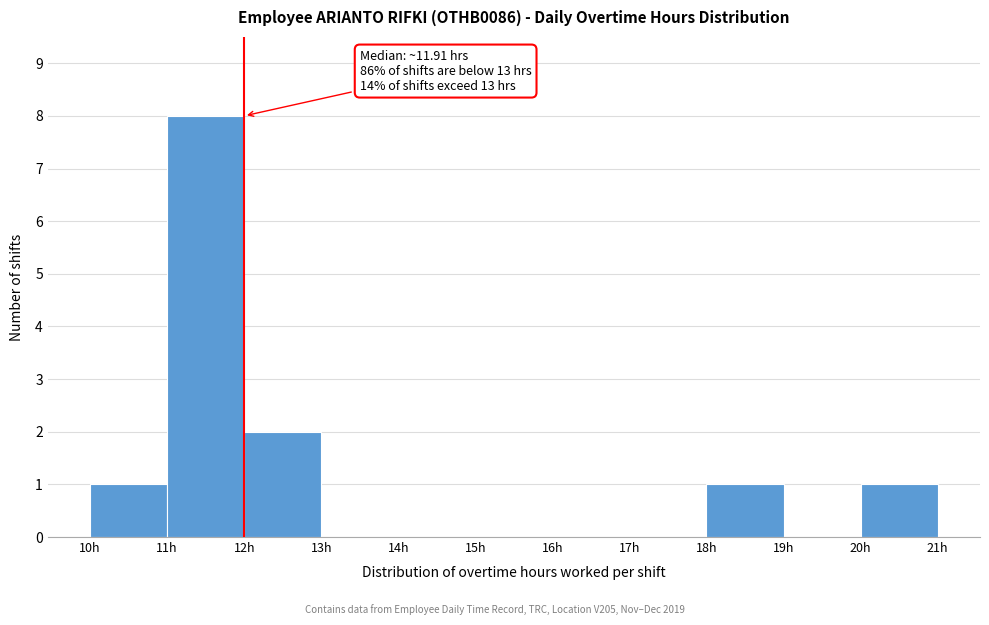

Which range on the x-axis has the tallest bar?

11 to 12